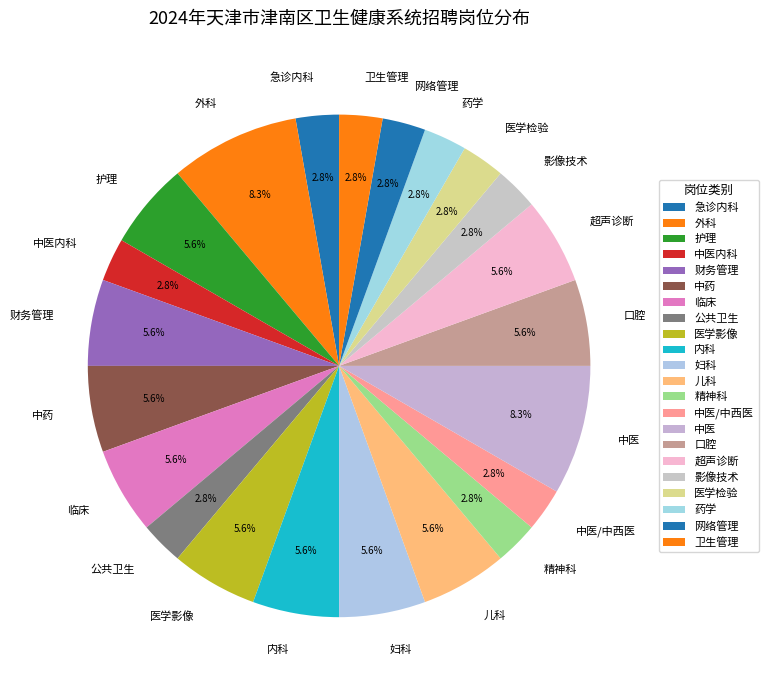

What is the ratio of the value at 超声诊断 to the value at 中医?

0.7